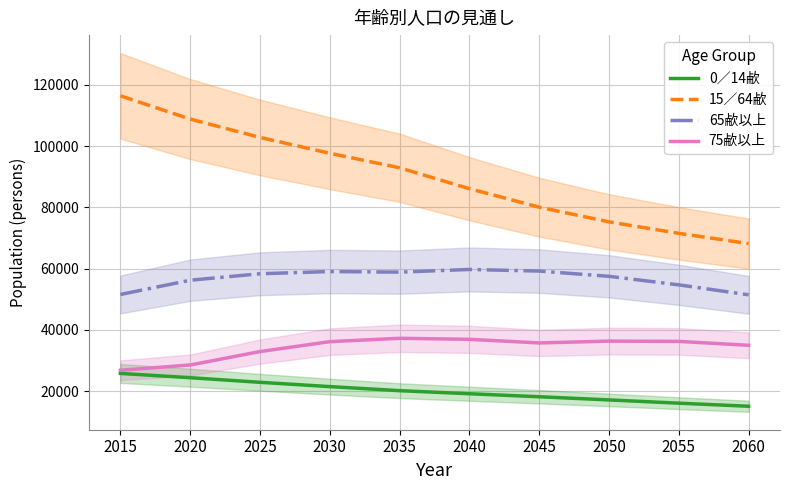

True or false: 15／64欳 and 75欳以上 intersect in this chart.

False